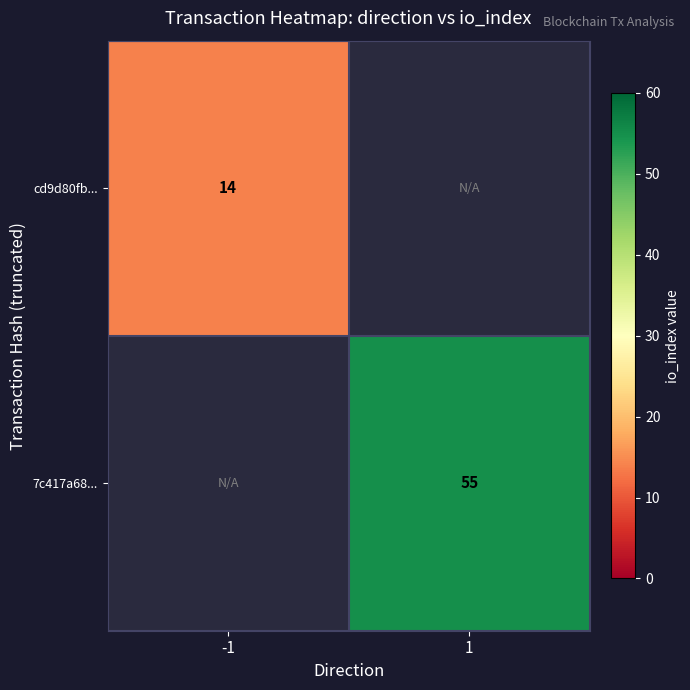

Is it true that cd9d80fb... equals 14 at -1?

True